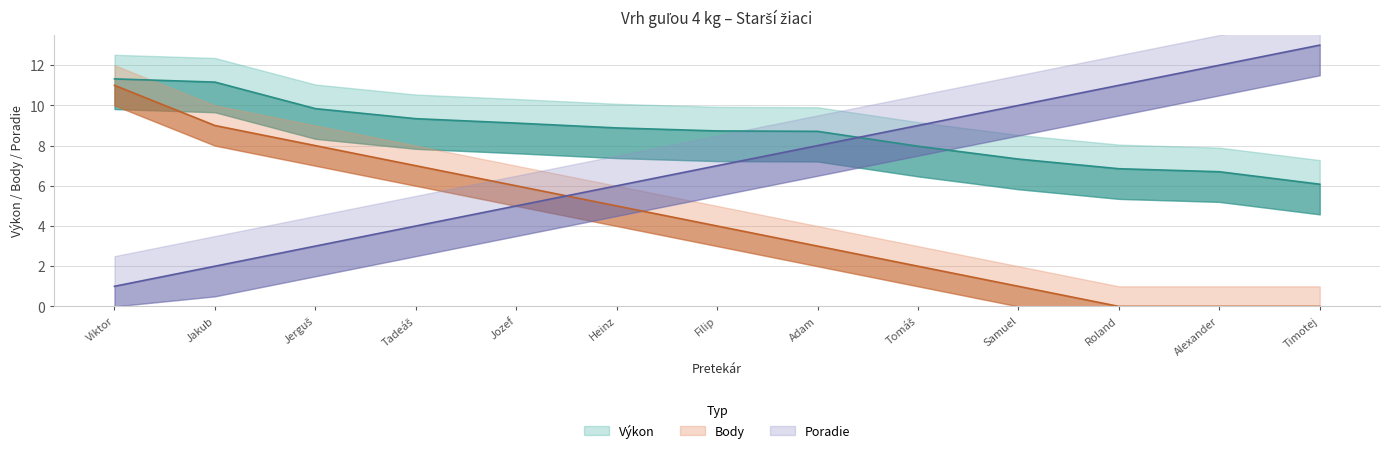

Which series has the largest range (max minus min)?

Poradie